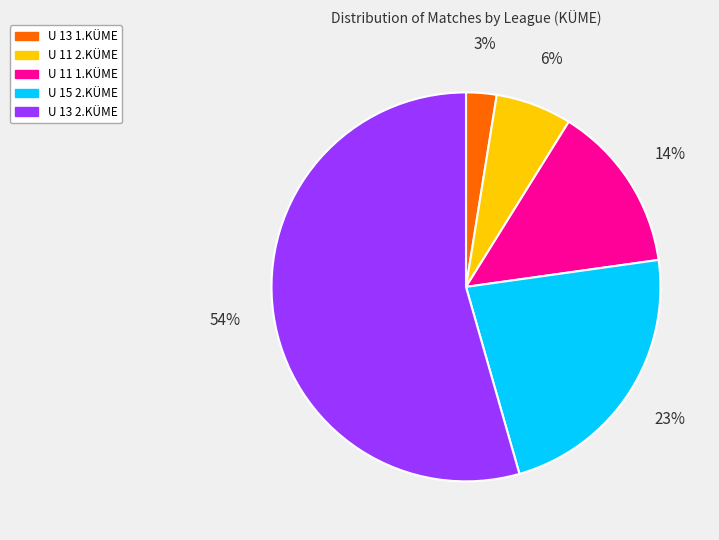

Does any single category account for the majority?

Yes